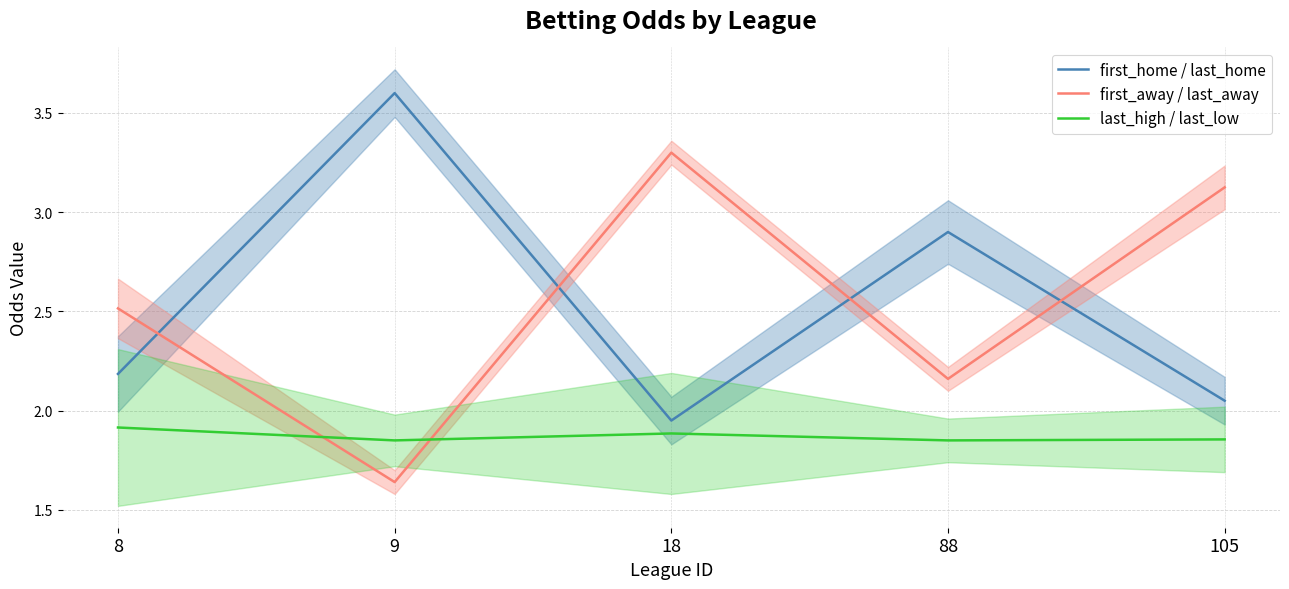

Where is the first local minimum for last_high / last_low?

9